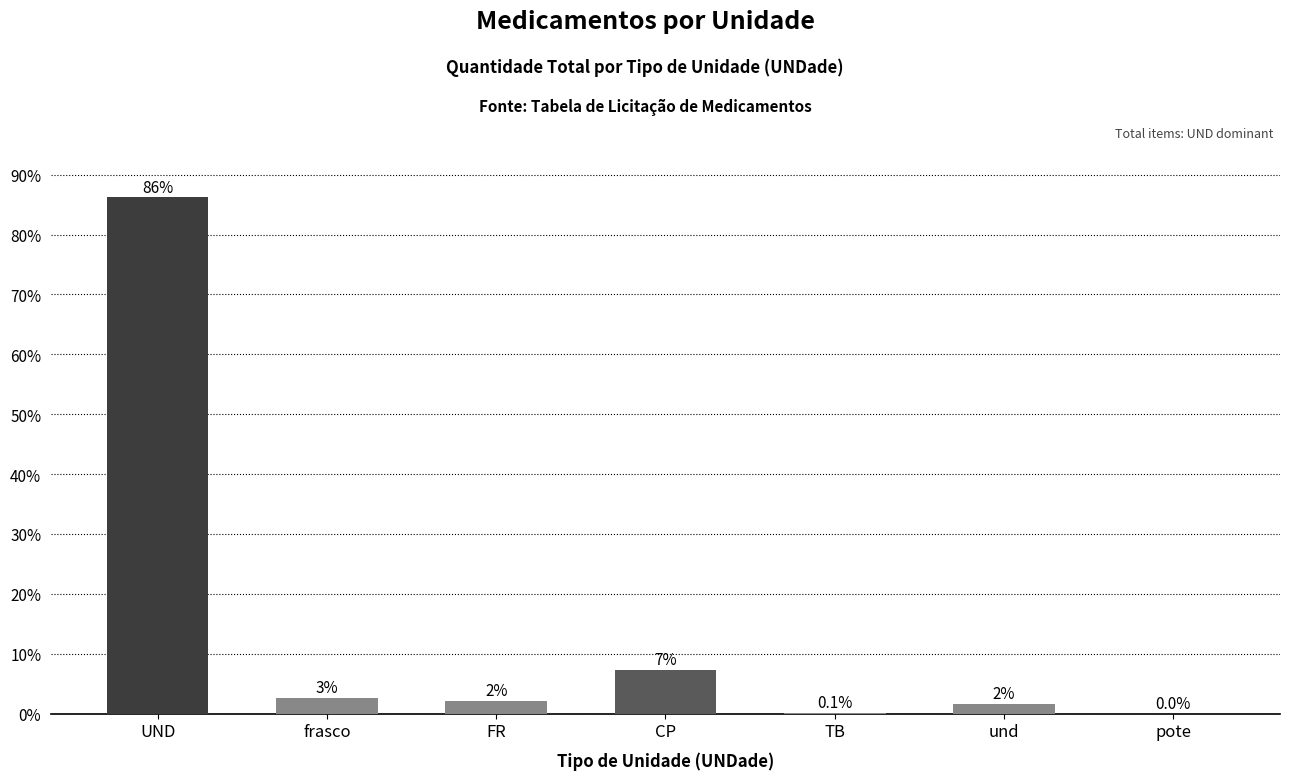

Reading left to right, extract all data points from this chart.

UND=86.2	frasco=2.7	FR=2.1	CP=7.3	TB=0.1	und=1.6	pote=0.0